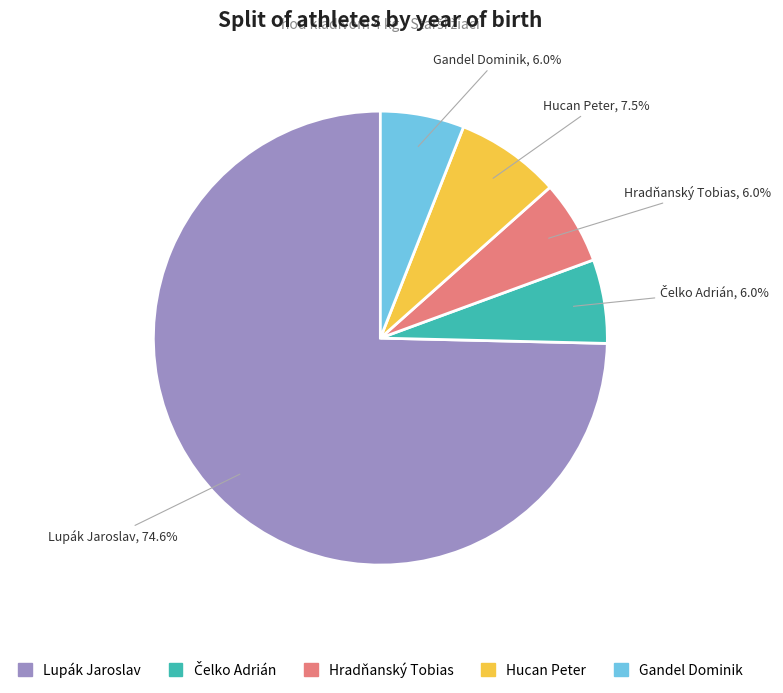

Count the number of slices in the pie.

5